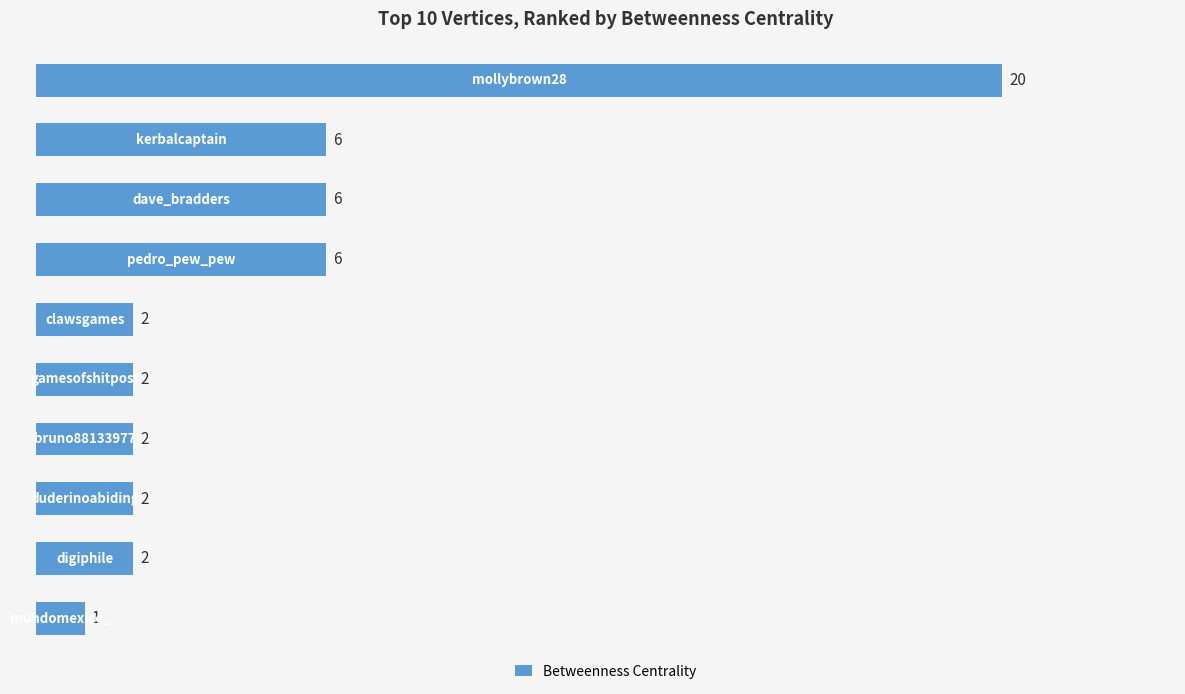

Reading top to bottom, extract all data points from this chart.

20	6	6	6	2	2	2	2	2	1